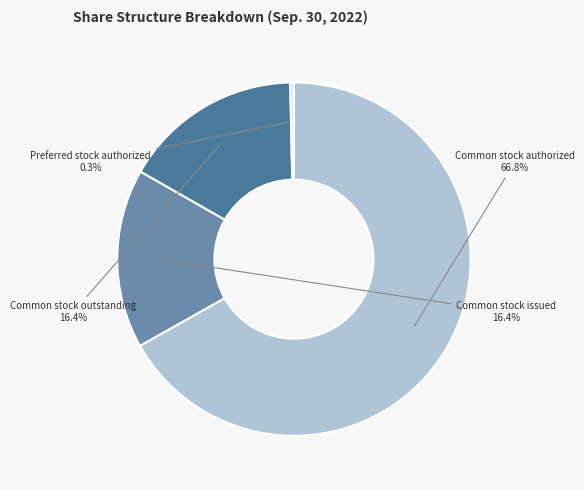

Which category accounts for the majority?

Common stock authorized